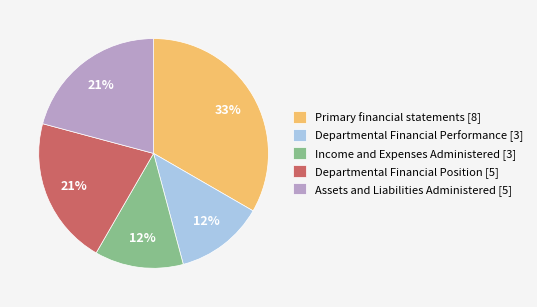

Count the number of slices in the pie.

5